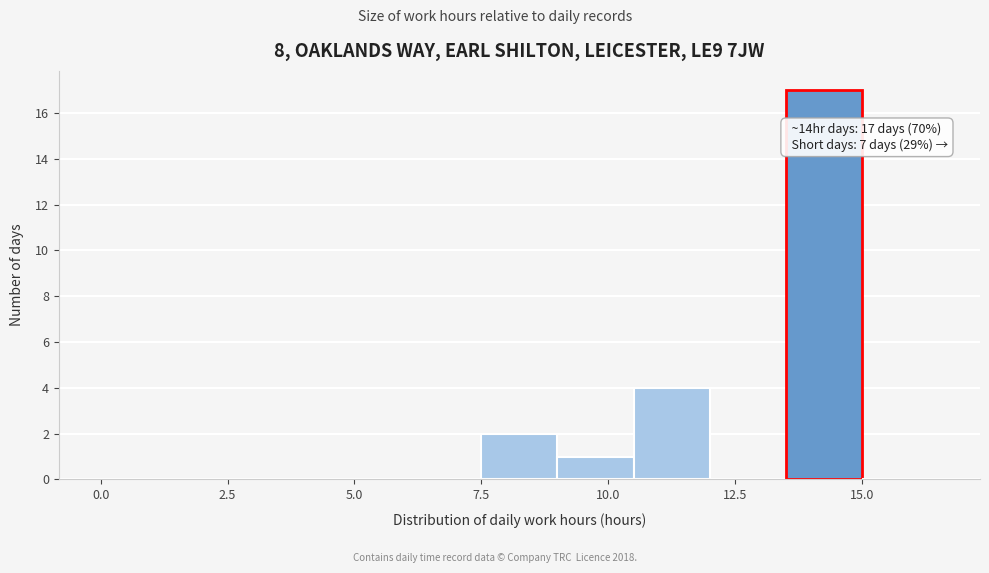

Around what value on the x-axis is the tallest bar? Give the approximate position of its centre, as read against the axis.

14.5